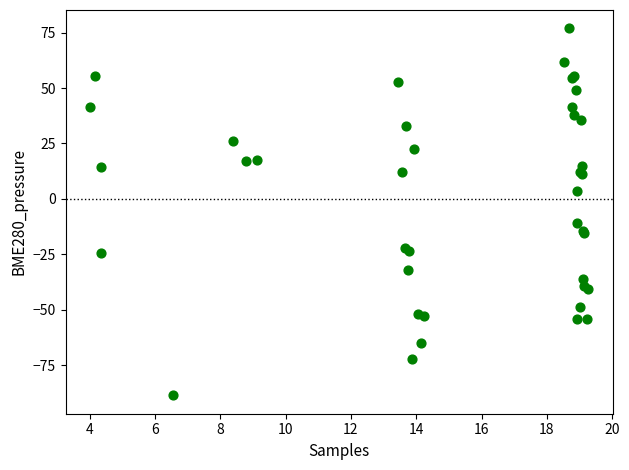

What Y value in the scatter plot is closest to -5?

-10.9